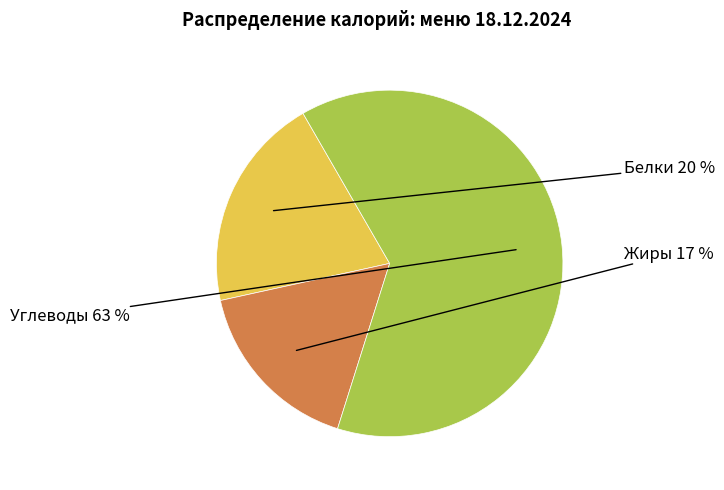

To the nearest percent, what is the difference between the largest and smallest slice percentages?

46%